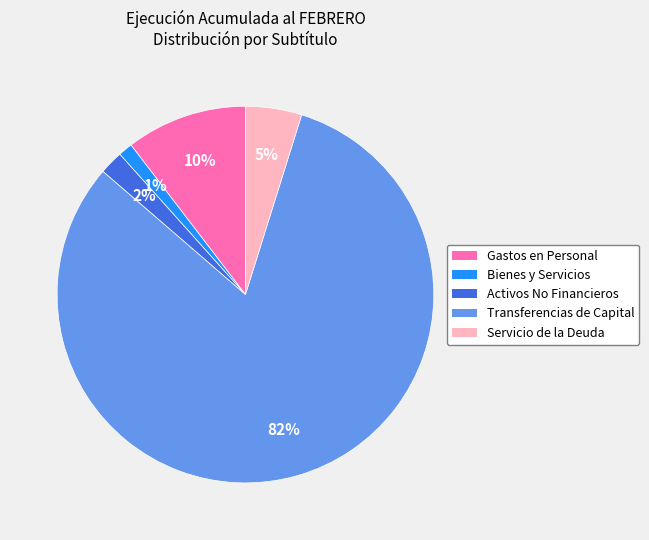

Does any single category account for the majority?

Yes